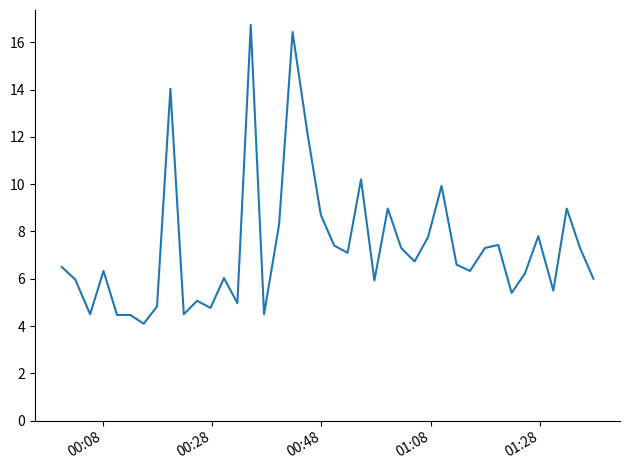

What is the minimum value shown in the chart?

4.1